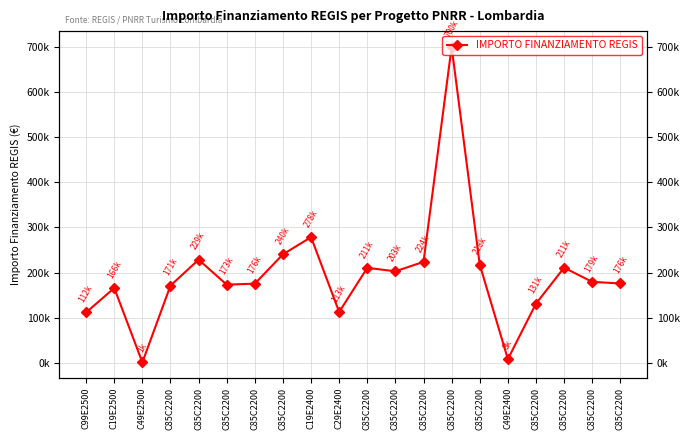

What is the difference between the values at C85C2200 and C85C2200?

79314.6